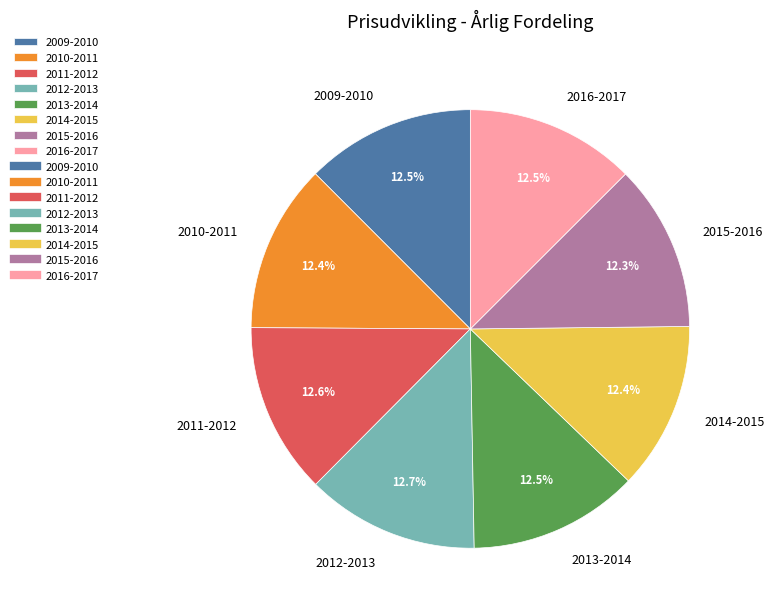

What percentage do 2015-2016 and 2014-2015 together represent?

24.7%